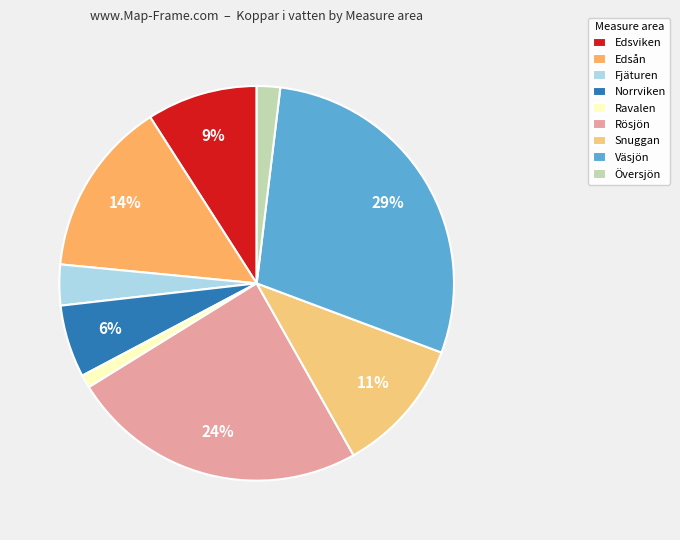

True or false: Fjäturen accounts for 1% of the total.

False